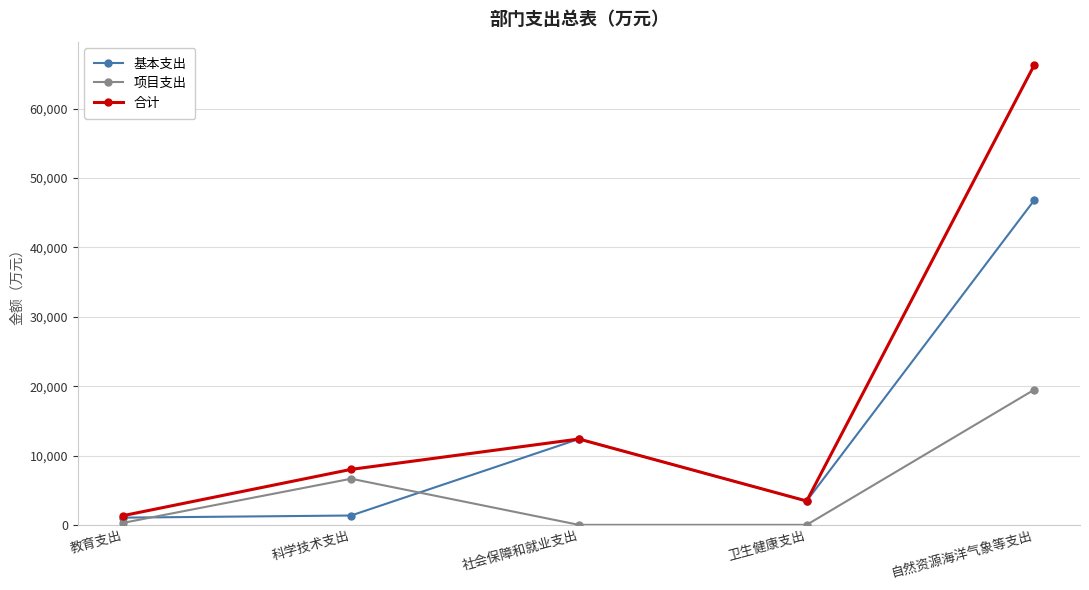

At how many categories does at least one series exceed 7357?

3